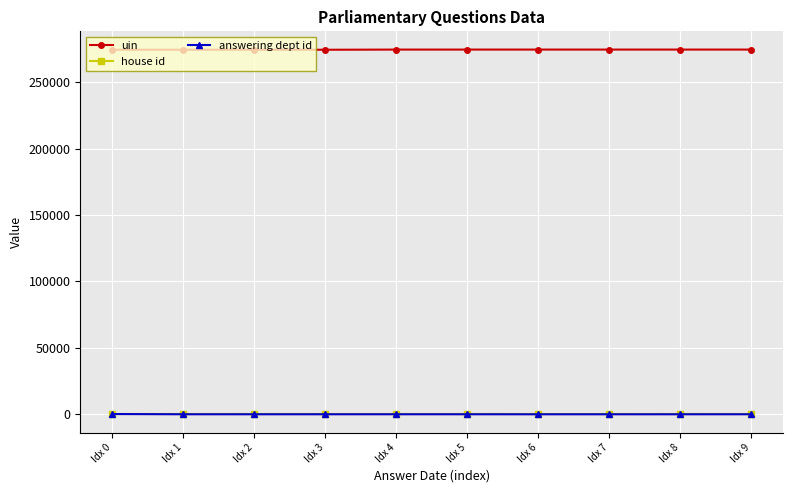

What value does the house id series have at Idx 5?

1